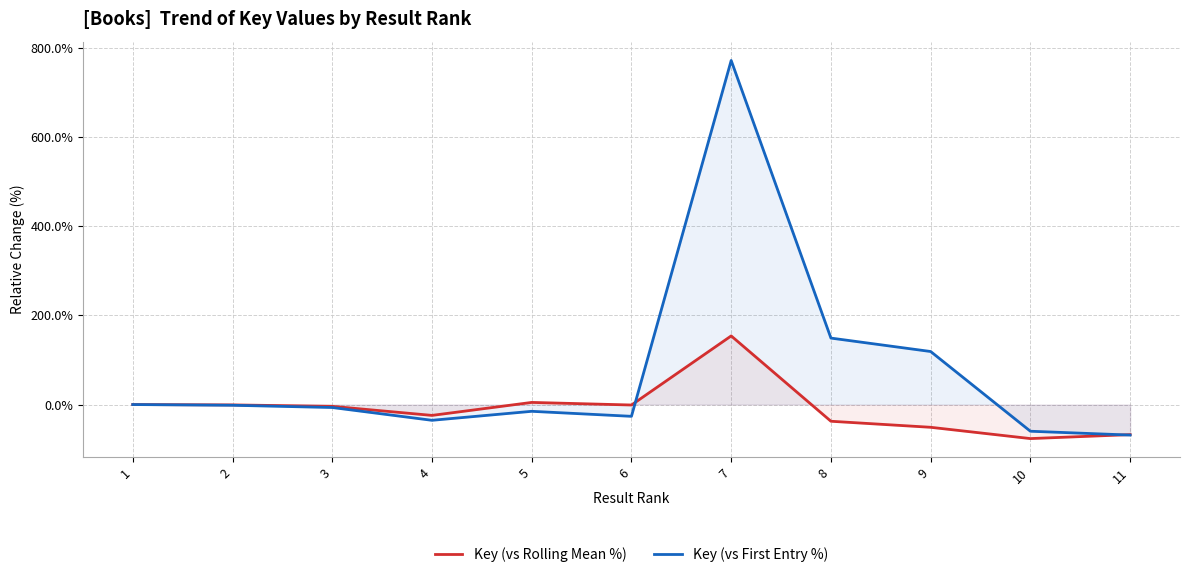

How many data points in Key (vs First Entry %) are less than -6?

6